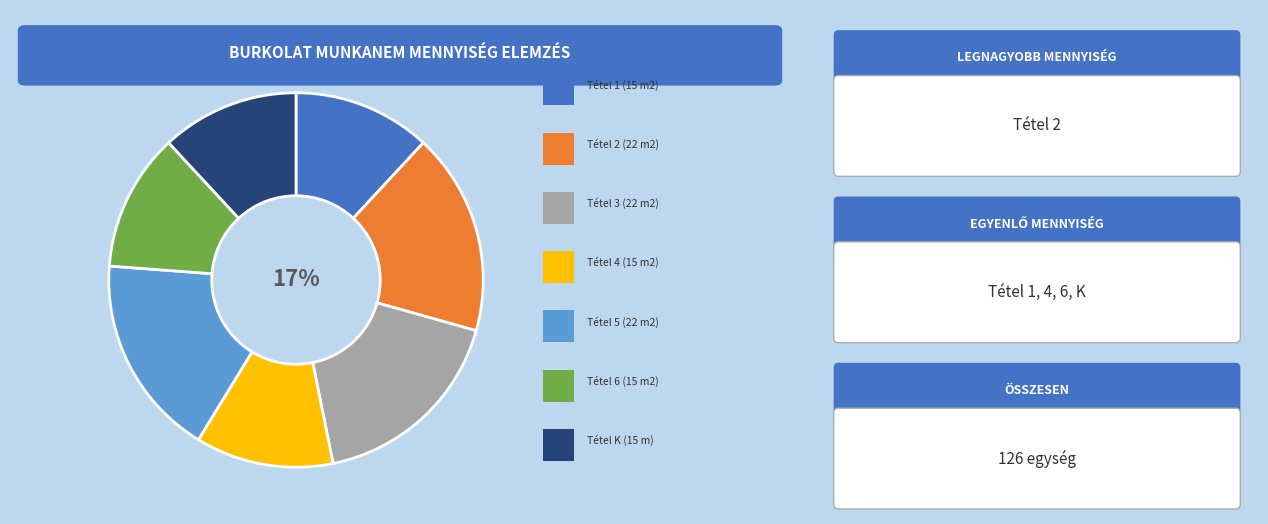

Does any single category account for the majority?

No